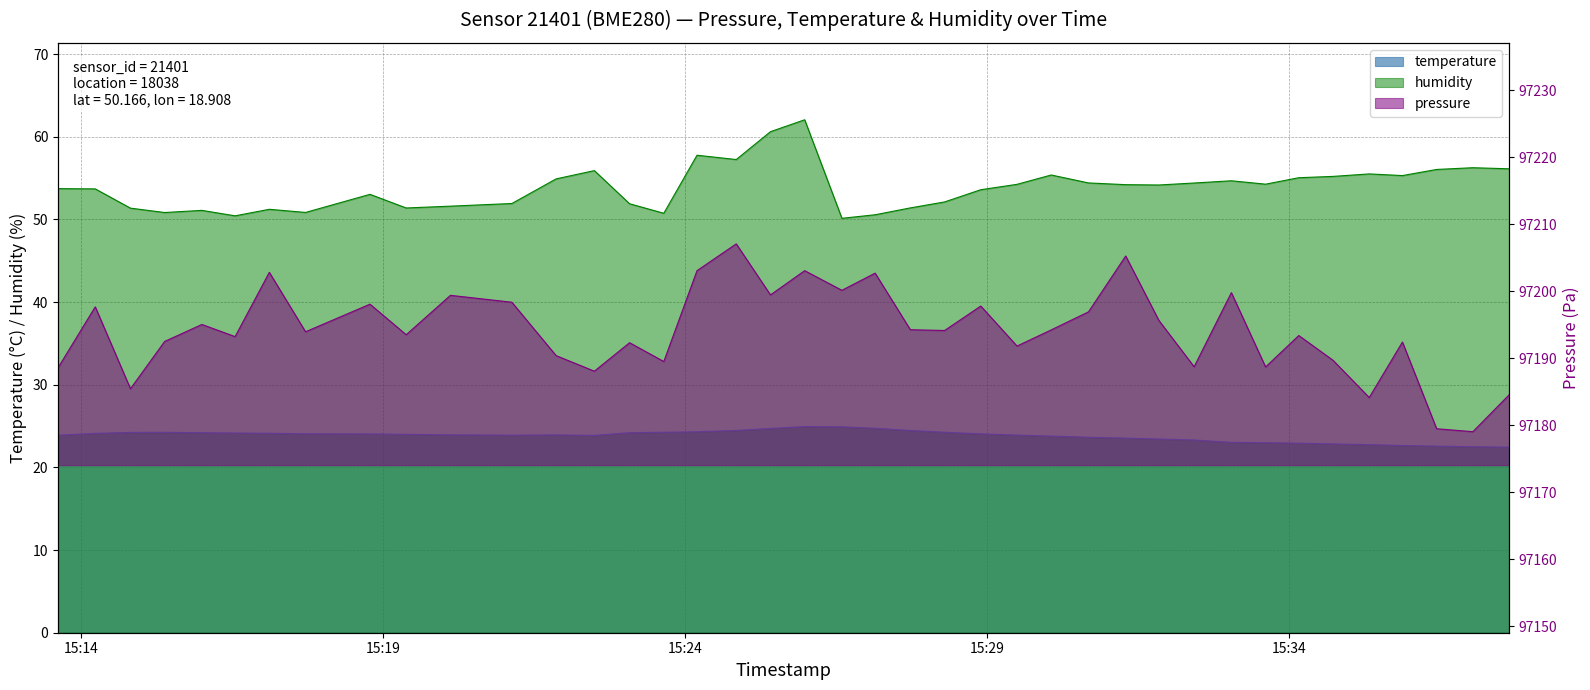

The humidity series shows 75.6 at 2023-07-28T15:35:20. True or false?

False